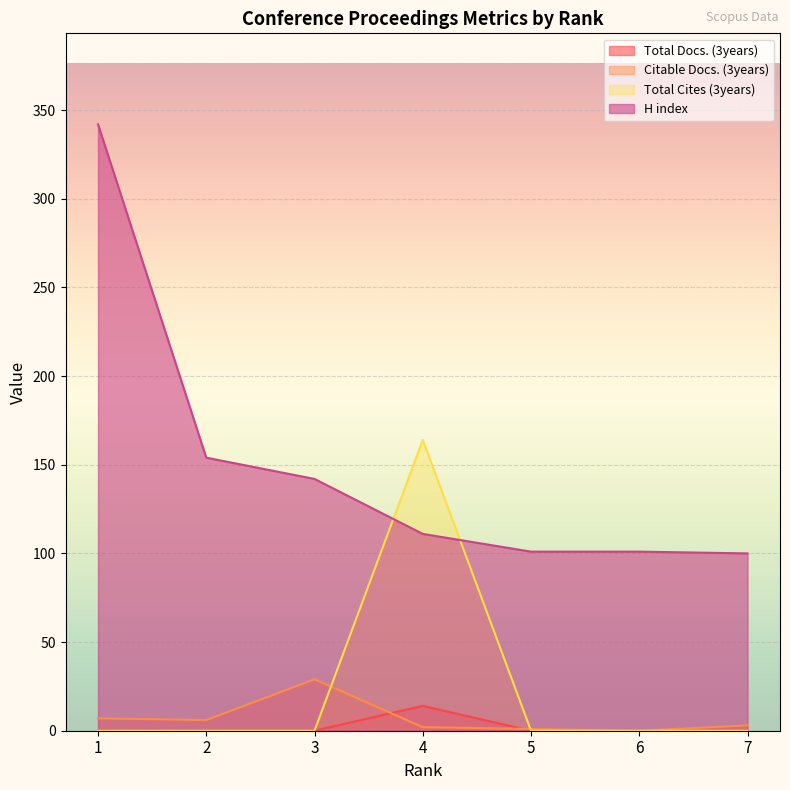

What is the total value across all series at 7?

103